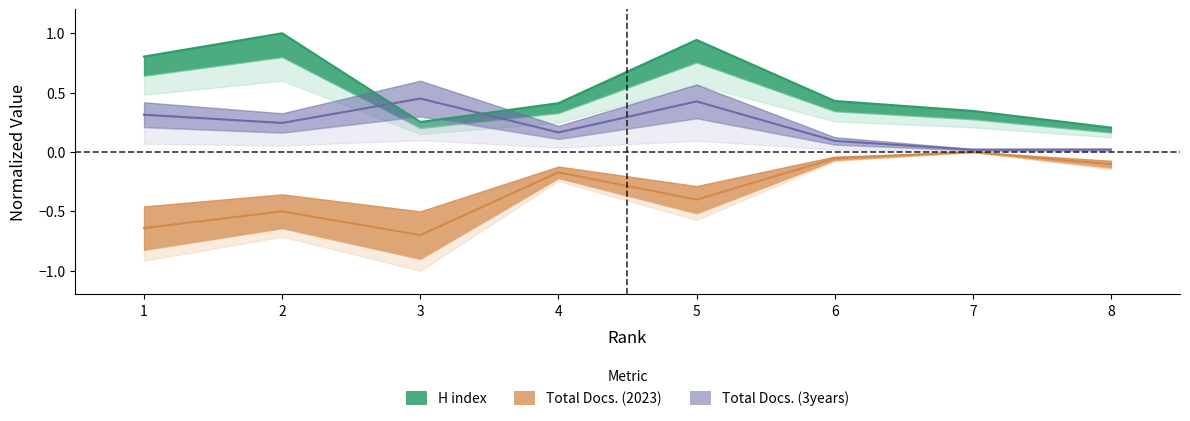

Does the chart display data point markers on the line(s)?

No